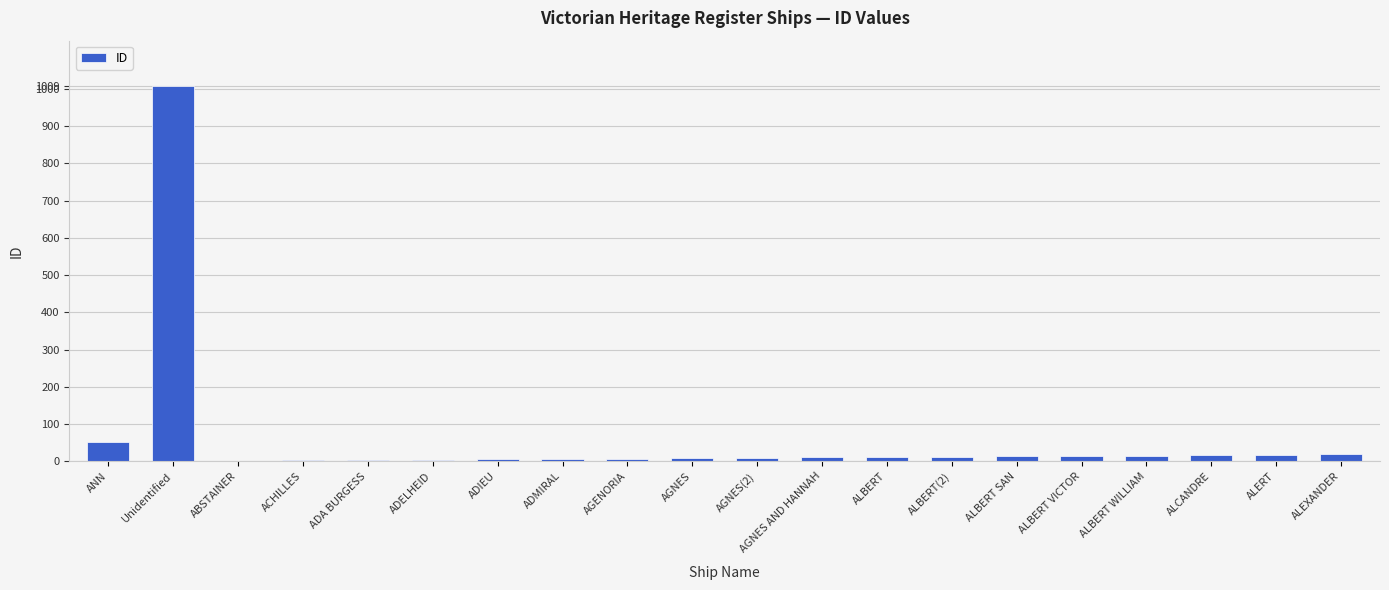

Which label corresponds to the largest value in the chart?

Unidentified